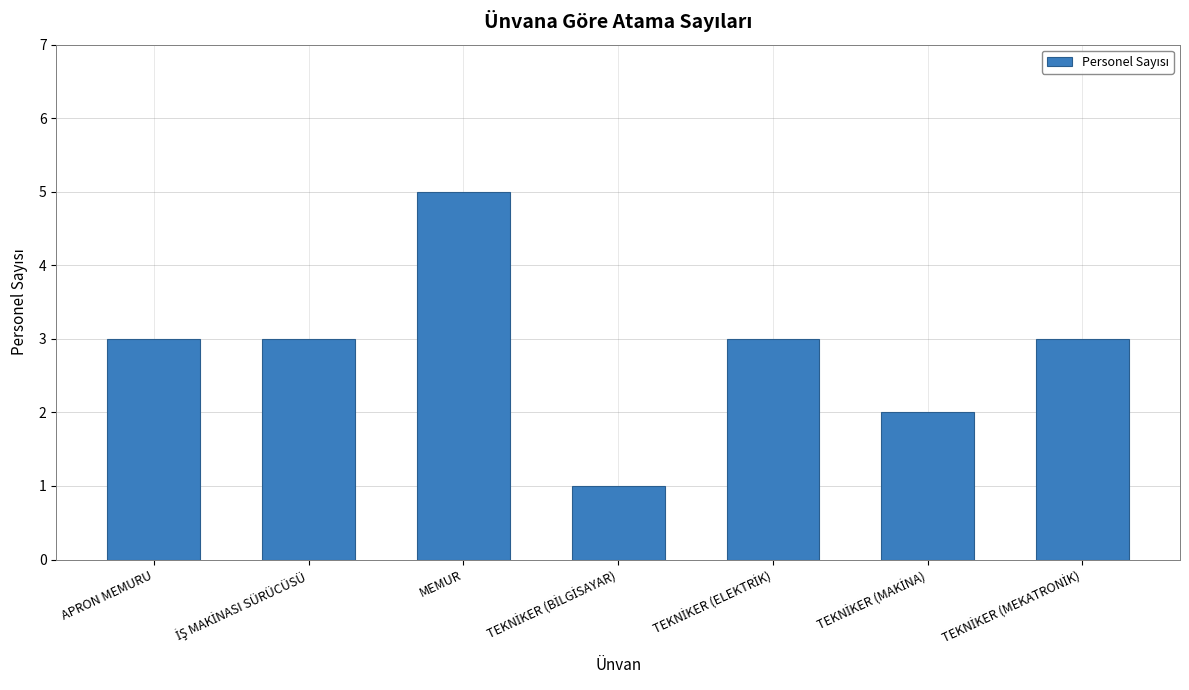

Which category has the highest value across all series?

MEMUR